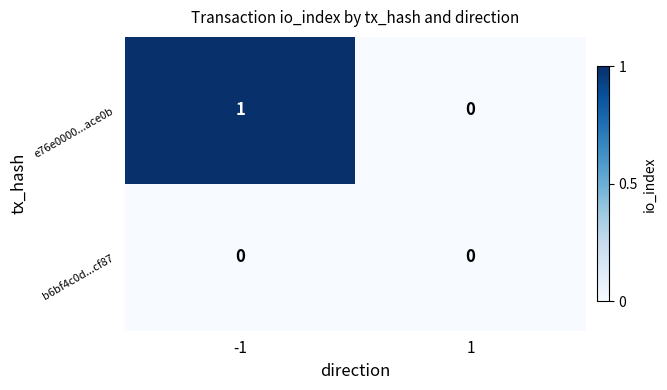

Which series has the largest total across all categories?

e76e0000...ace0b